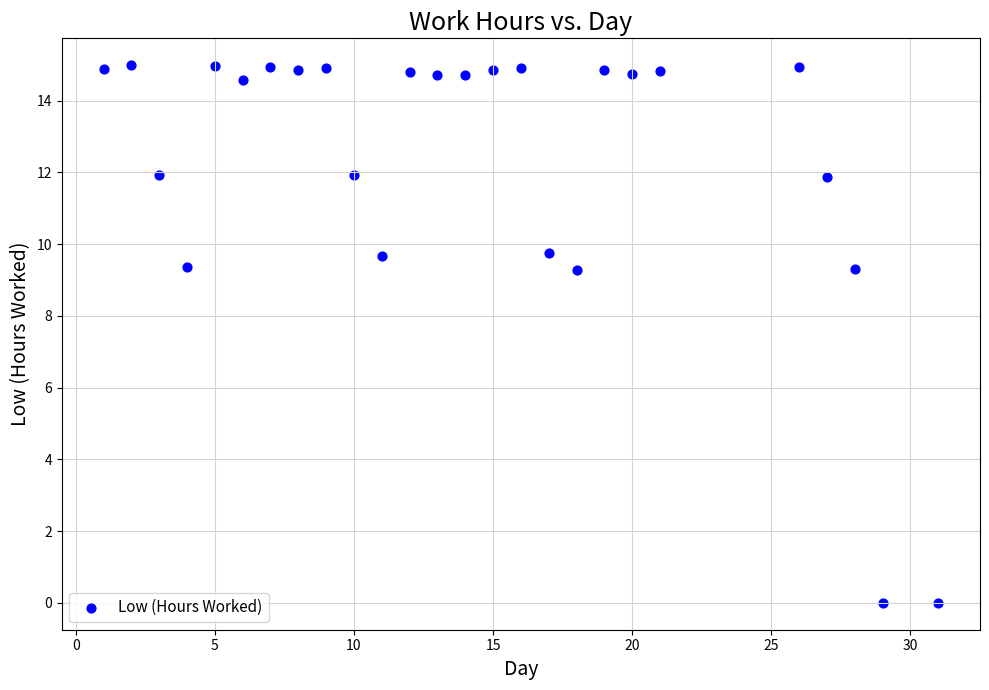

What is the range of X values (max minus min)?

30.0